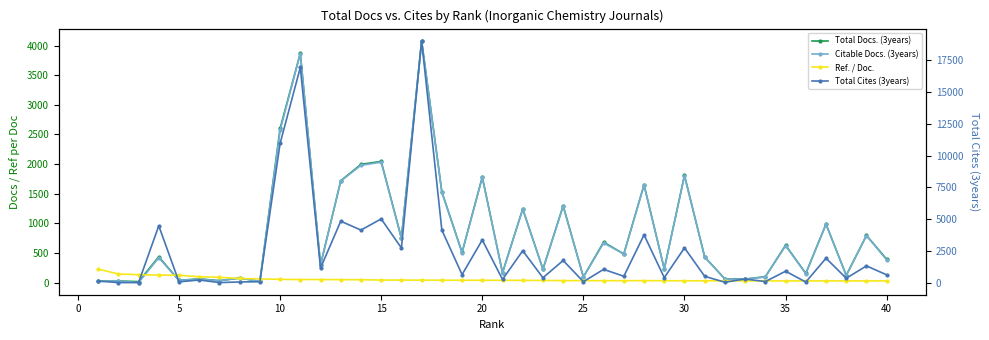

Is the value of Total Cites (3years) at 10 greater than the value of Total Docs. (3years) at 28?

Yes